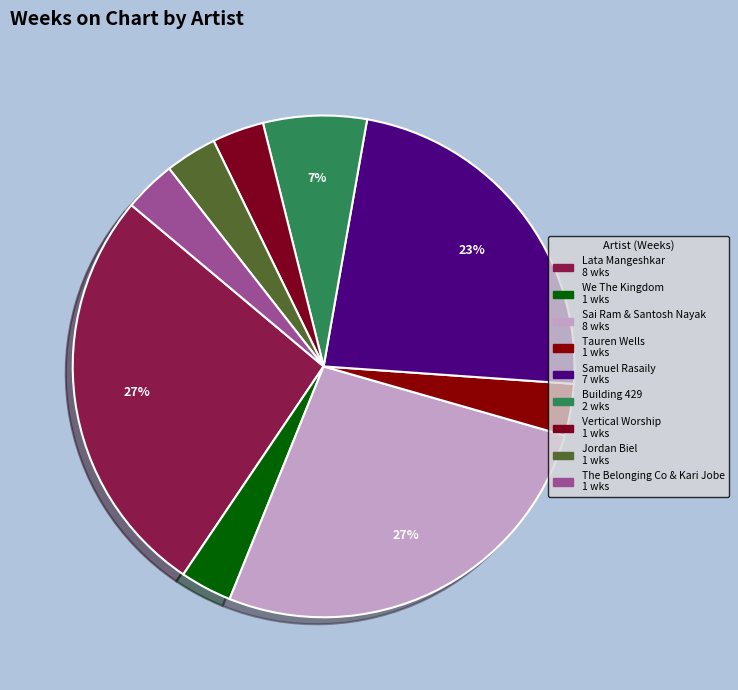

Combined, do Building 429 and Lata Mangeshkar account for over 50%?

No